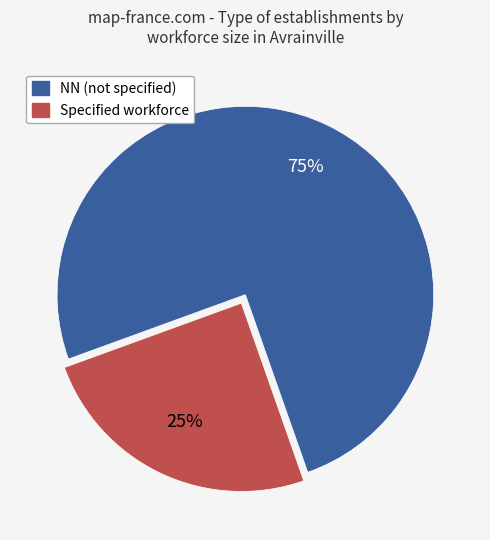

To the nearest percent, what is the average slice percentage?

50%